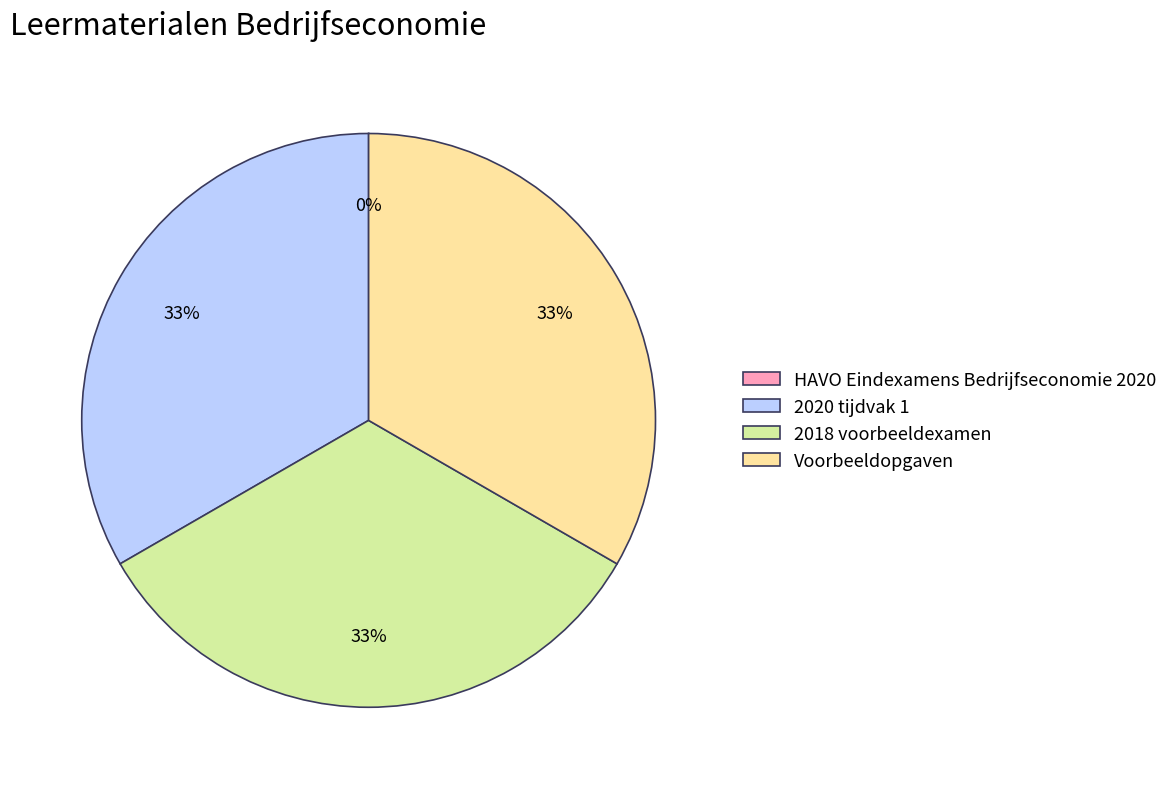

Approximately how many times larger is the value at 2018 voorbeeldexamen compared to Voorbeeldopgaven?

1.0